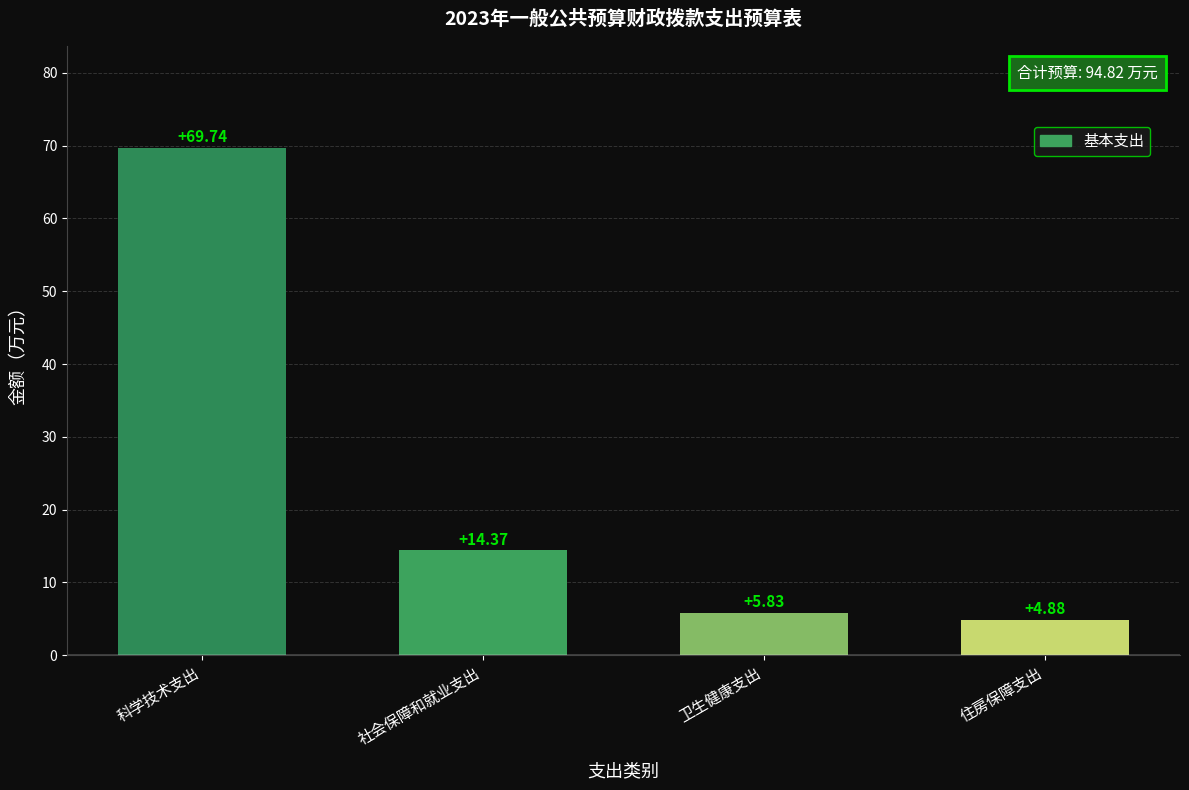

What value does the data have at 科学技术支出?

69.7